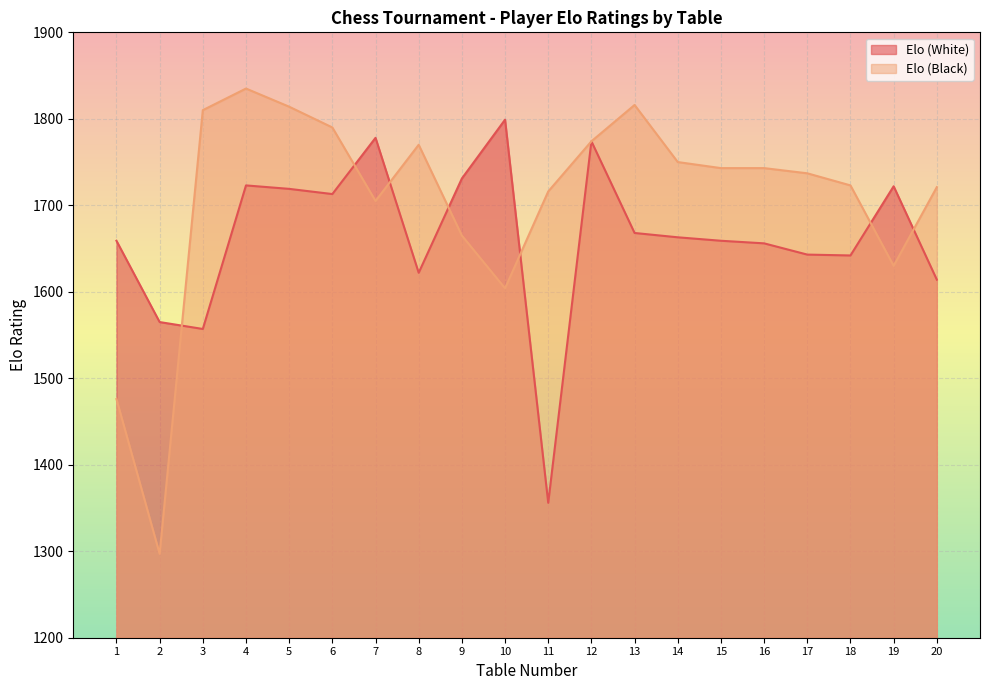

Where do Elo (Black) and Elo (White) first cross each other?

2 and 3